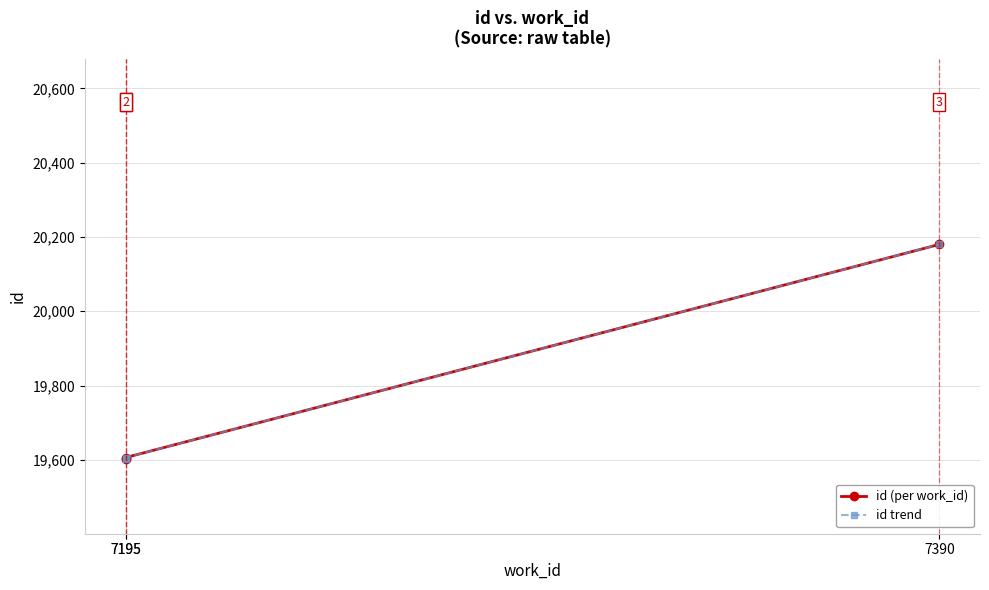

Does the chart display data point markers on the line(s)?

Yes